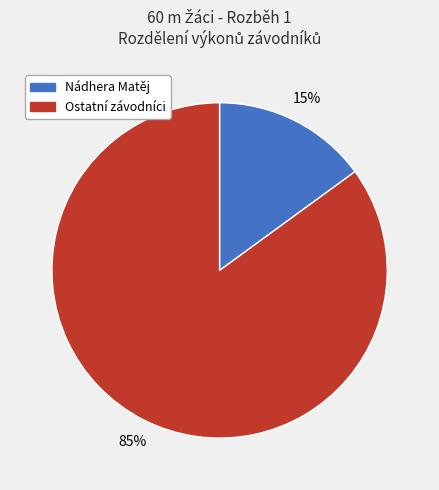

How many slices are in this pie chart?

2